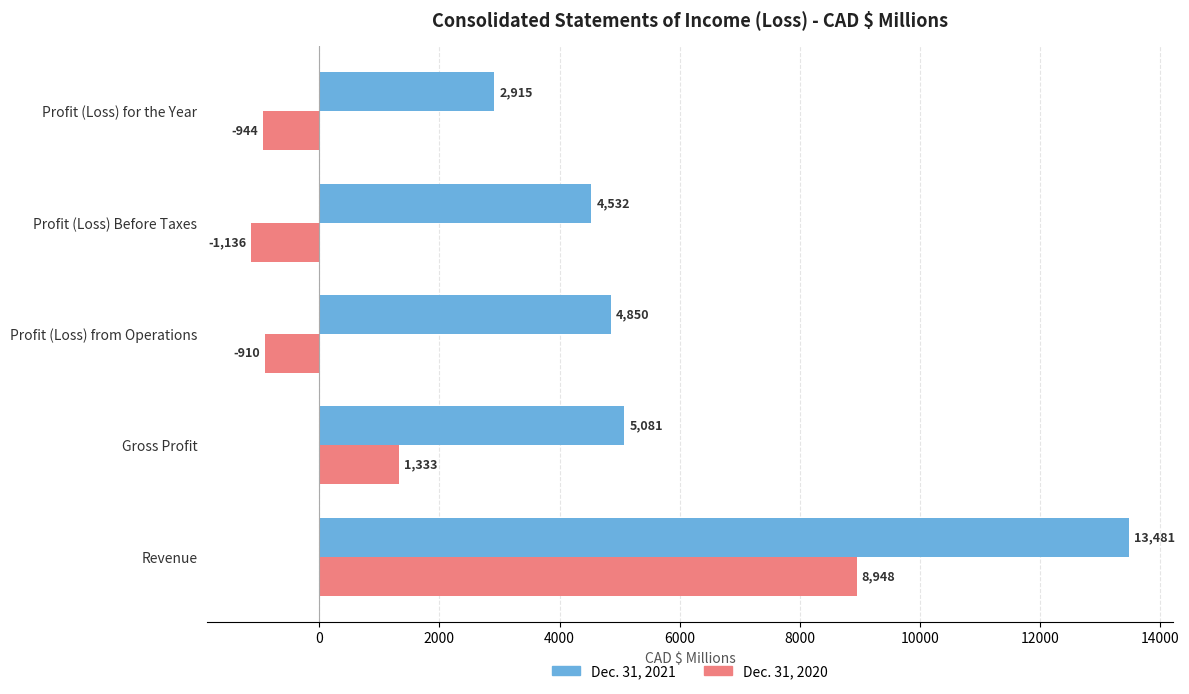

What is the sum of all Dec. 31, 2020 values?

7291